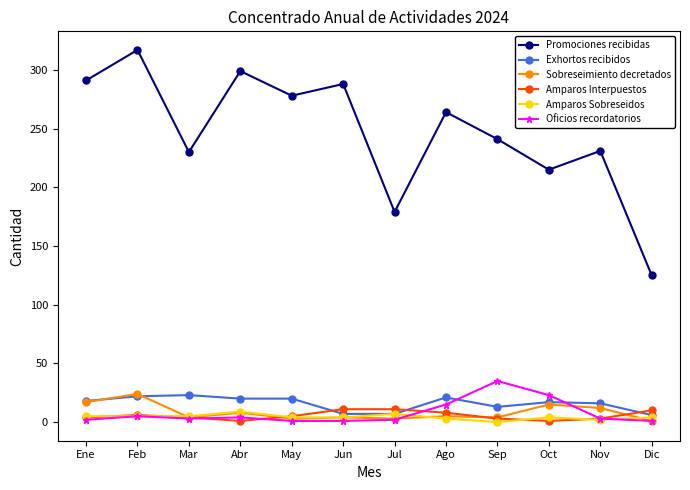

What is the label of the 4th point from the right?

Sep